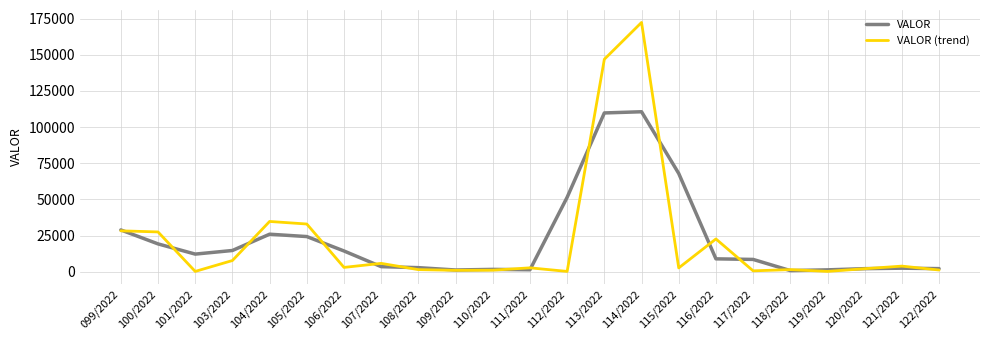

Where is the first local minimum for VALOR?

101/2022